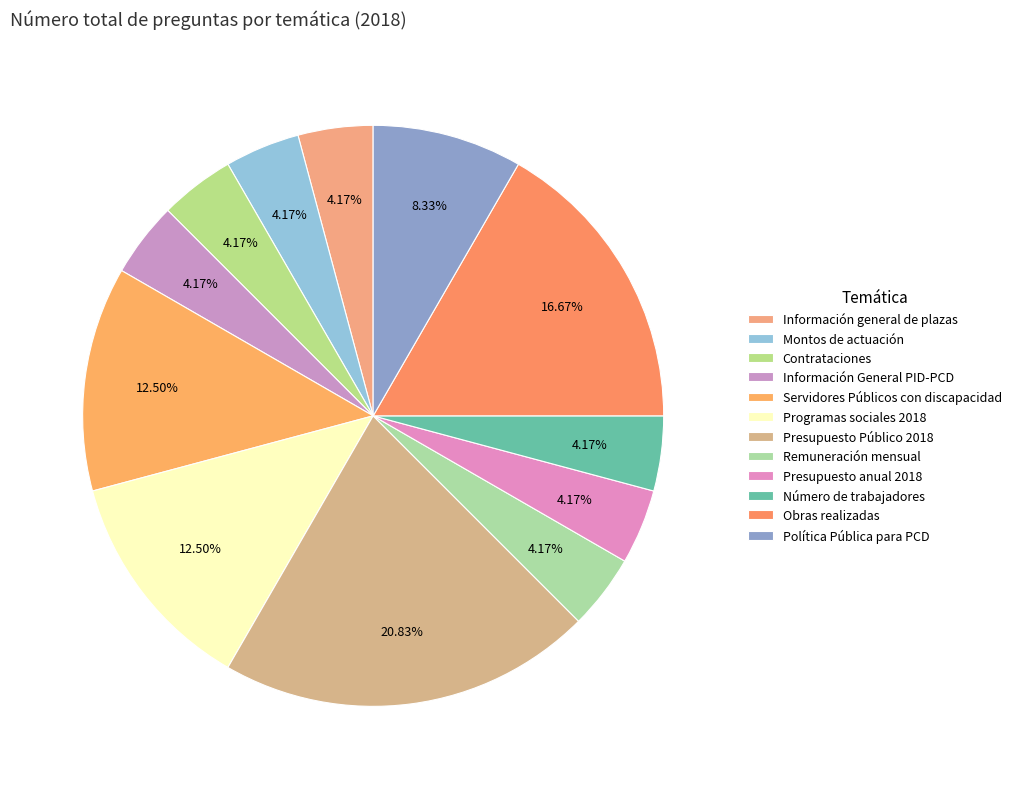

Which slice is the largest?

Presupuesto Público 2018